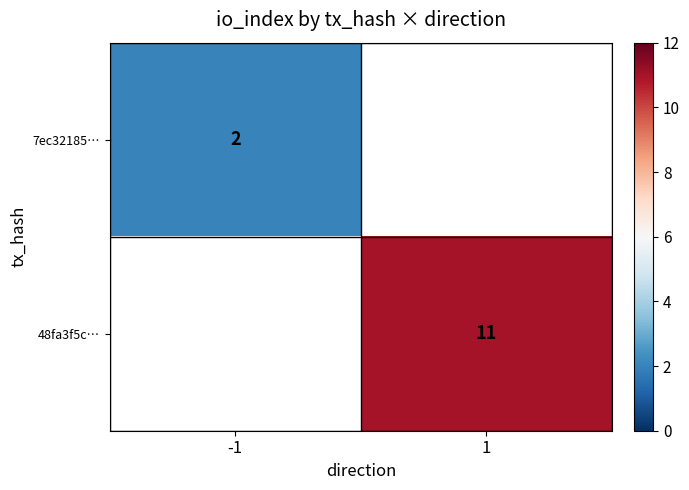

Is it true that 48fa3f5c… equals 4 at 1?

False